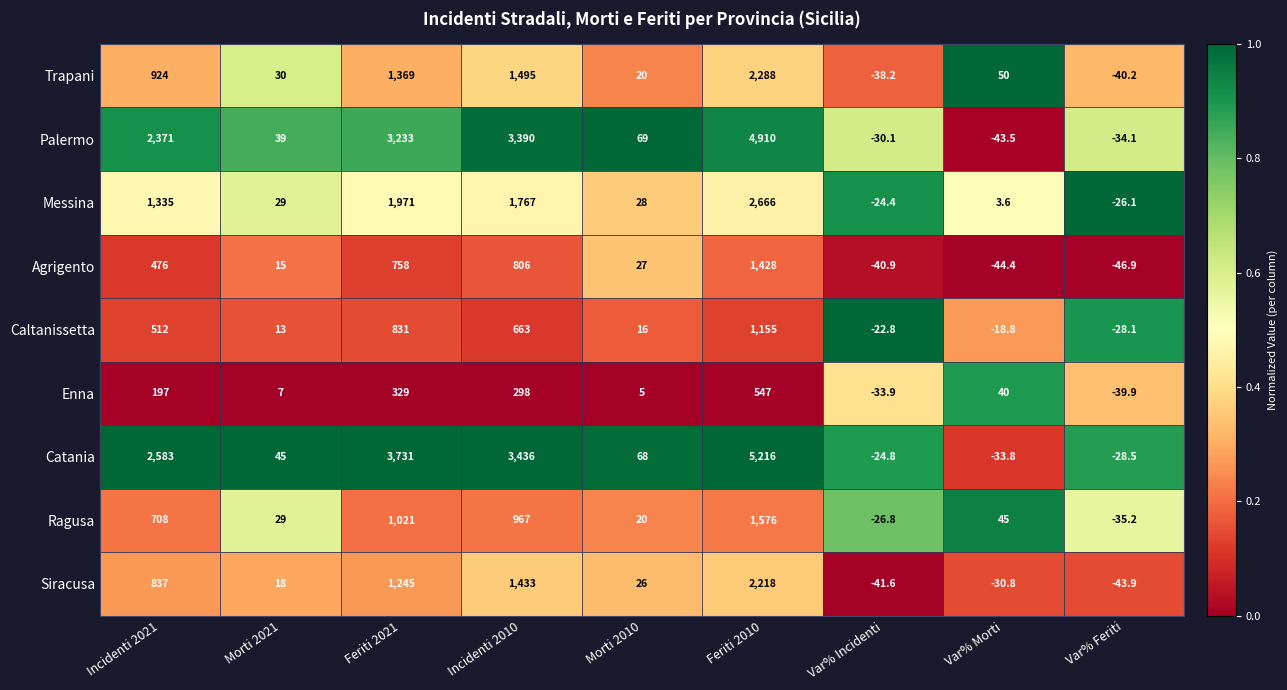

The Siracusa series shows -14.8 at Var% Morti. True or false?

False